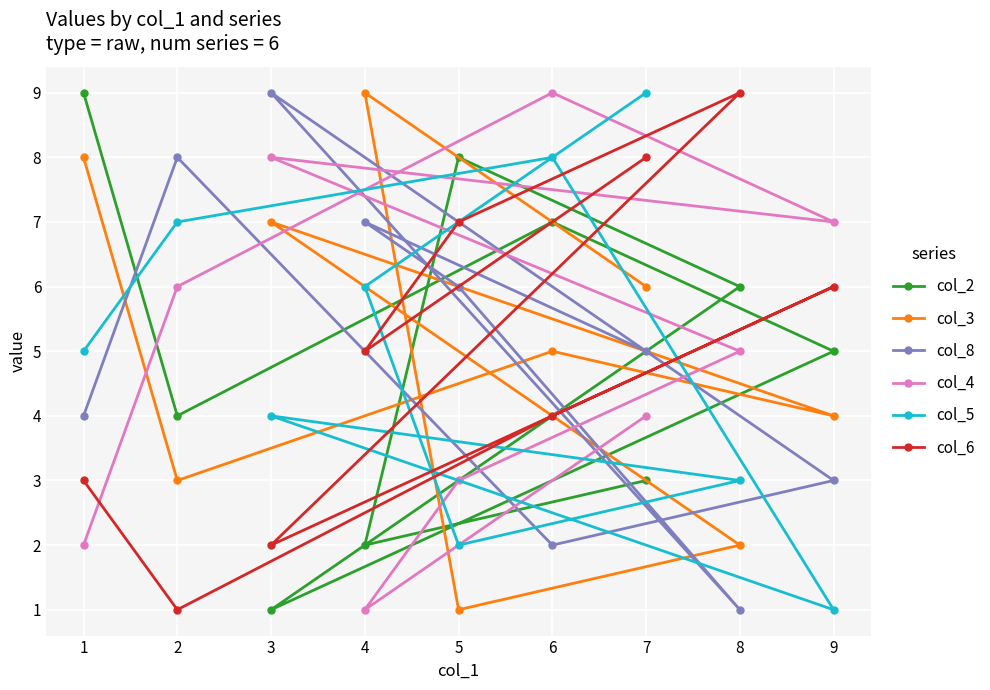

Read the col_5 value at 2.

7